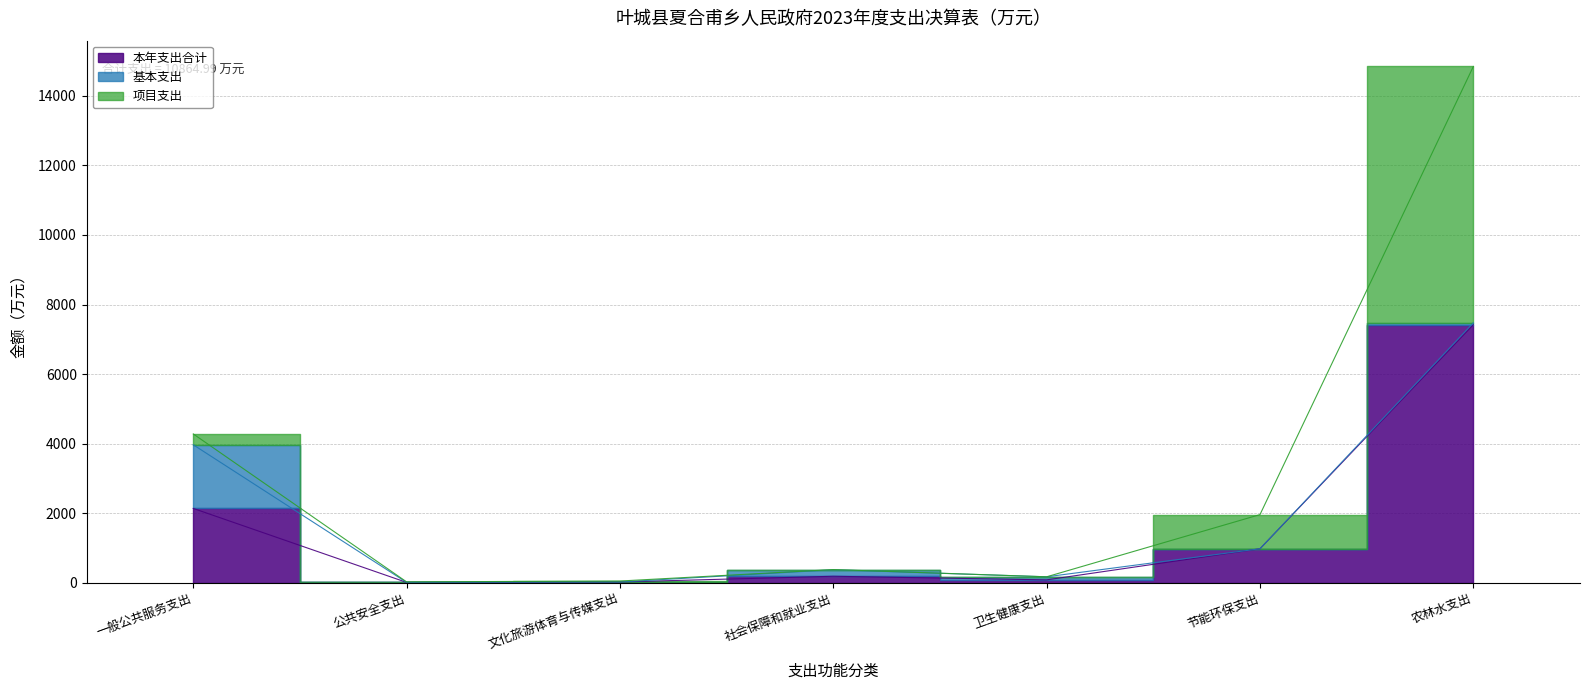

Where does the 项目支出 series first go above 27?

一般公共服务支出